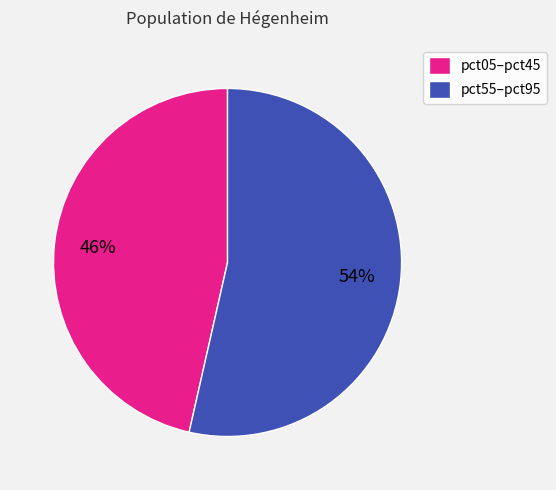

Is it true that pct55–pct95 is 61% of the pie?

False